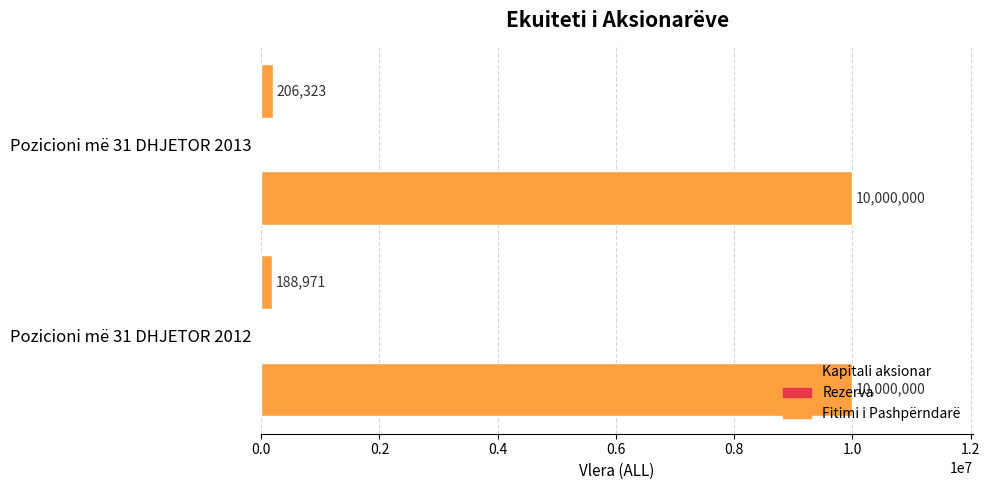

How many distinct data groups are displayed?

2